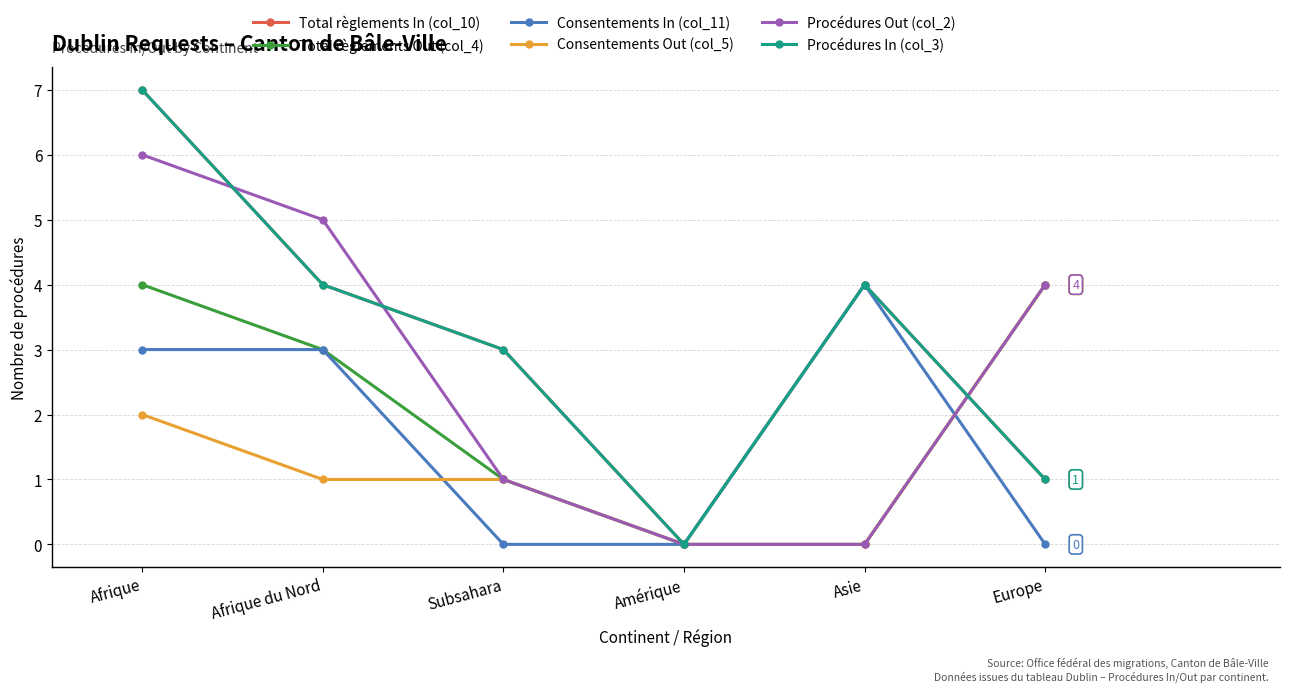

What is the value of the Consentements In (col_11) point at the 2nd from the left?

3